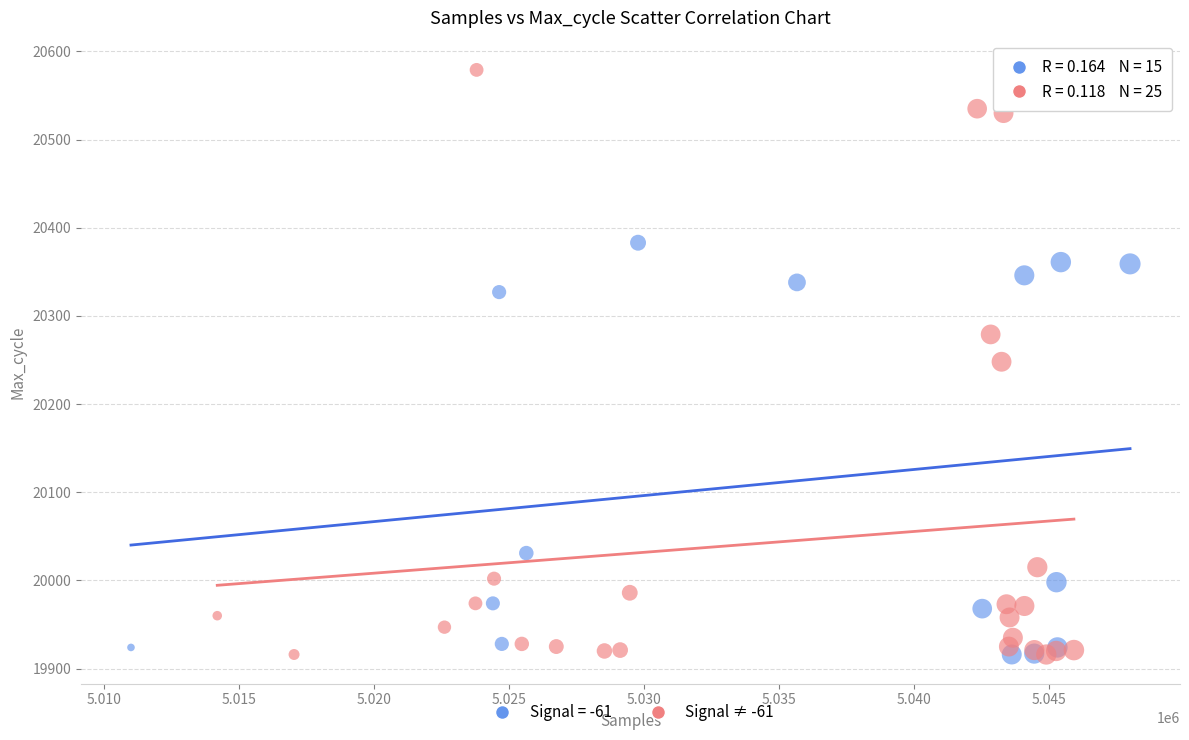

Which series contains the highest Y value?

Signal ≠ -61